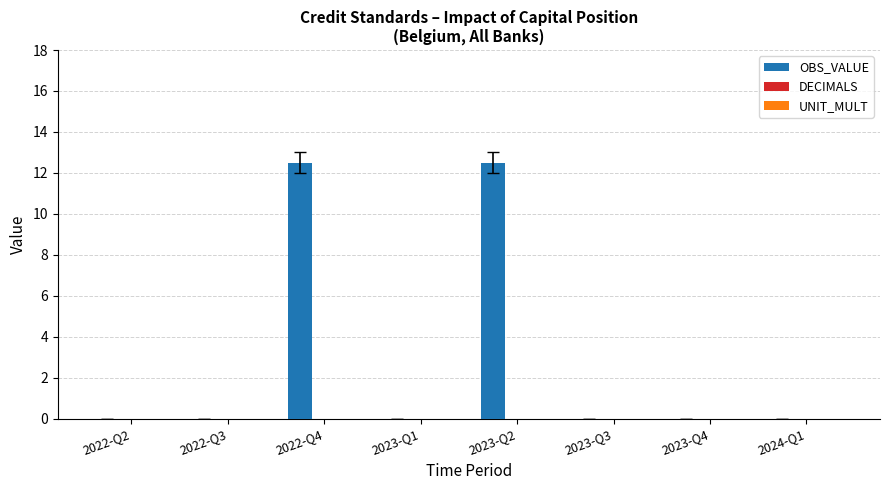

Is it true that the value at 2022-Q4 is 12.5?

True